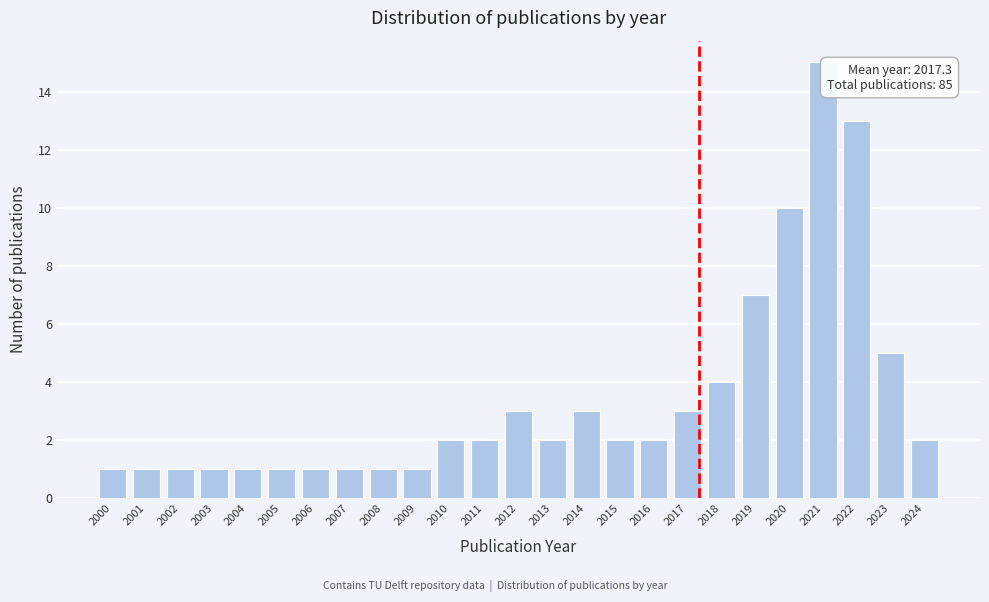

Reading left to right, list all the values displayed in this chart.

2000=1	2001=1	2002=1	2003=1	2004=1	2005=1	2006=1	2007=1	2008=1	2009=1	2010=2	2011=2	2012=3	2013=2	2014=3	2015=2	2016=2	2017=3	2018=4	2019=7	2020=10	2021=15	2022=13	2023=5	2024=2